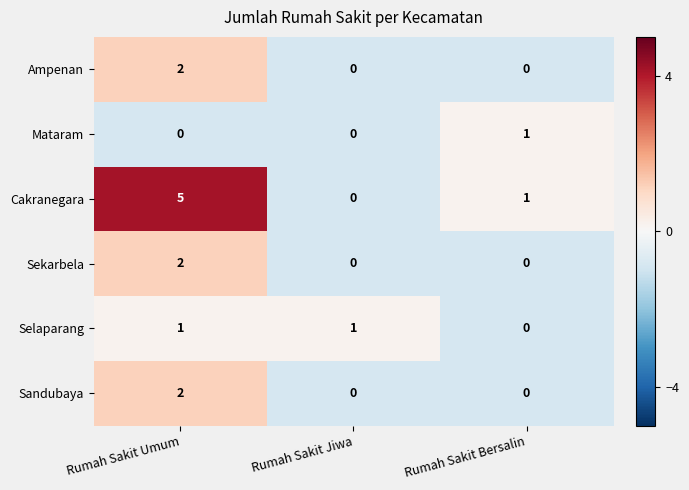

Between Rumah Sakit Umum and Rumah Sakit Bersalin, which series saw the biggest shift?

Cakranegara